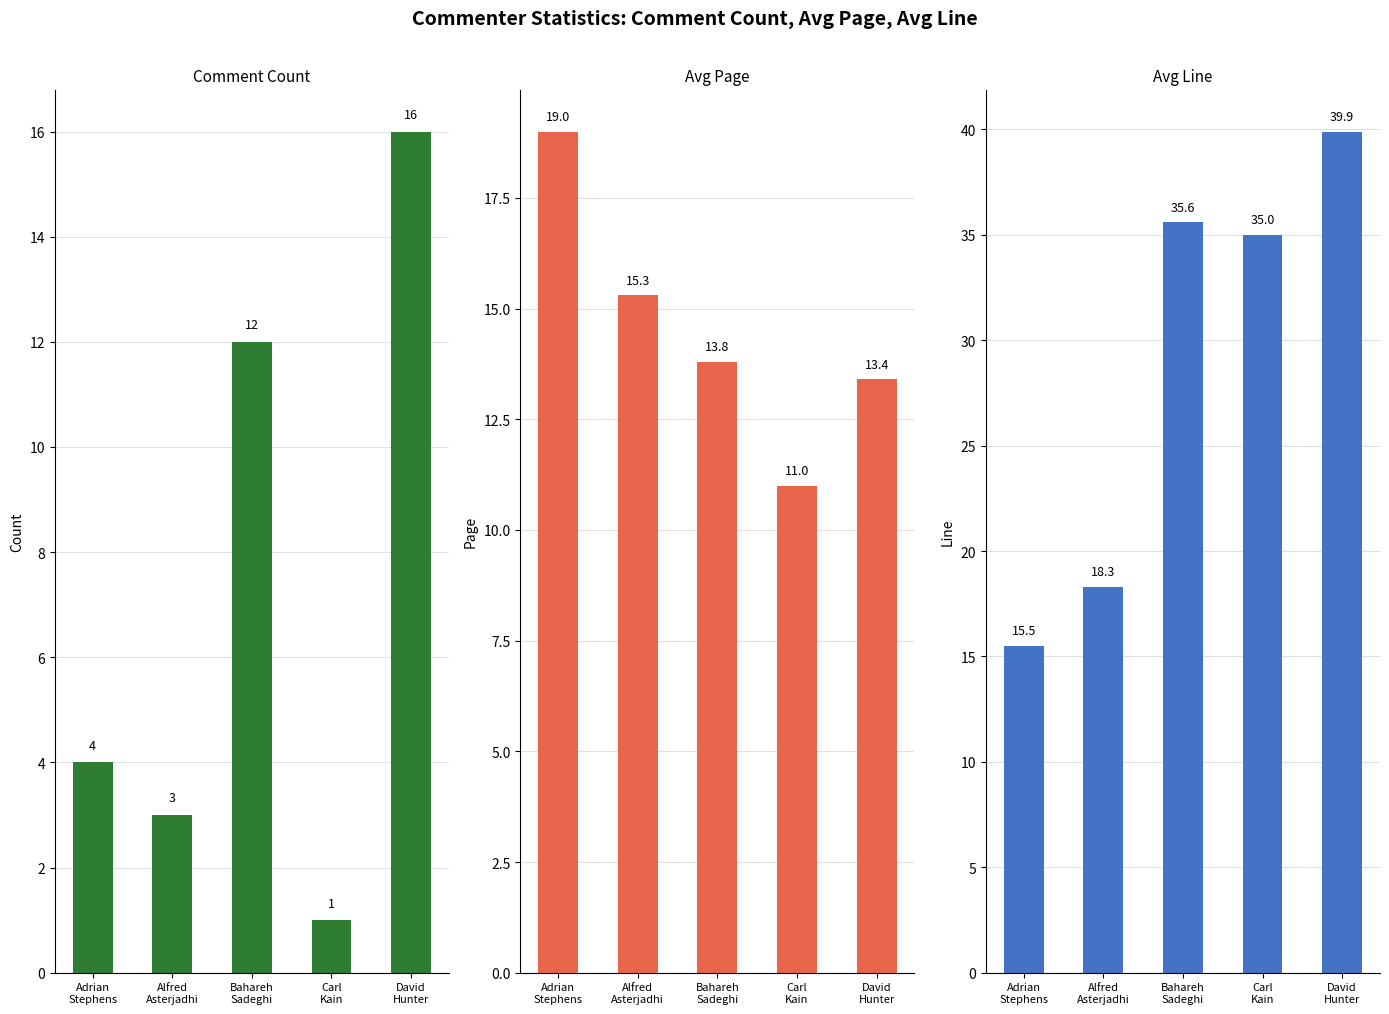

How many data points in Avg Line are less than 35?

2